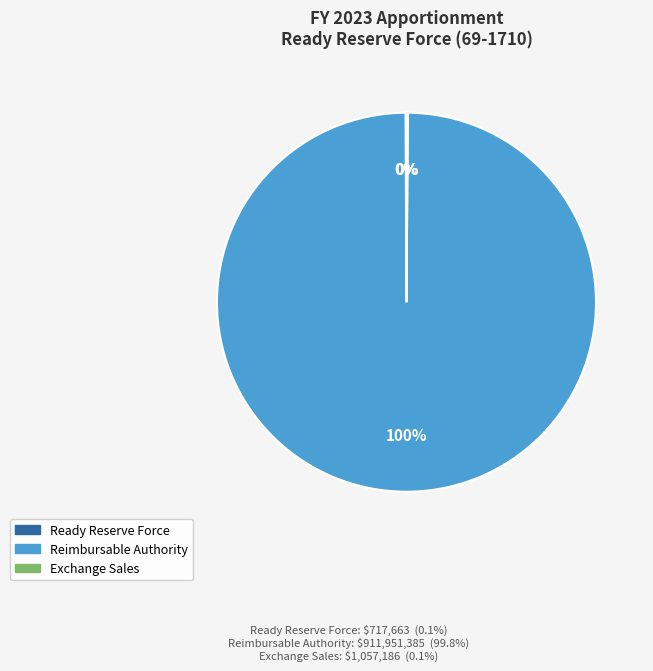

Which slice is the largest?

Reimbursable Authority